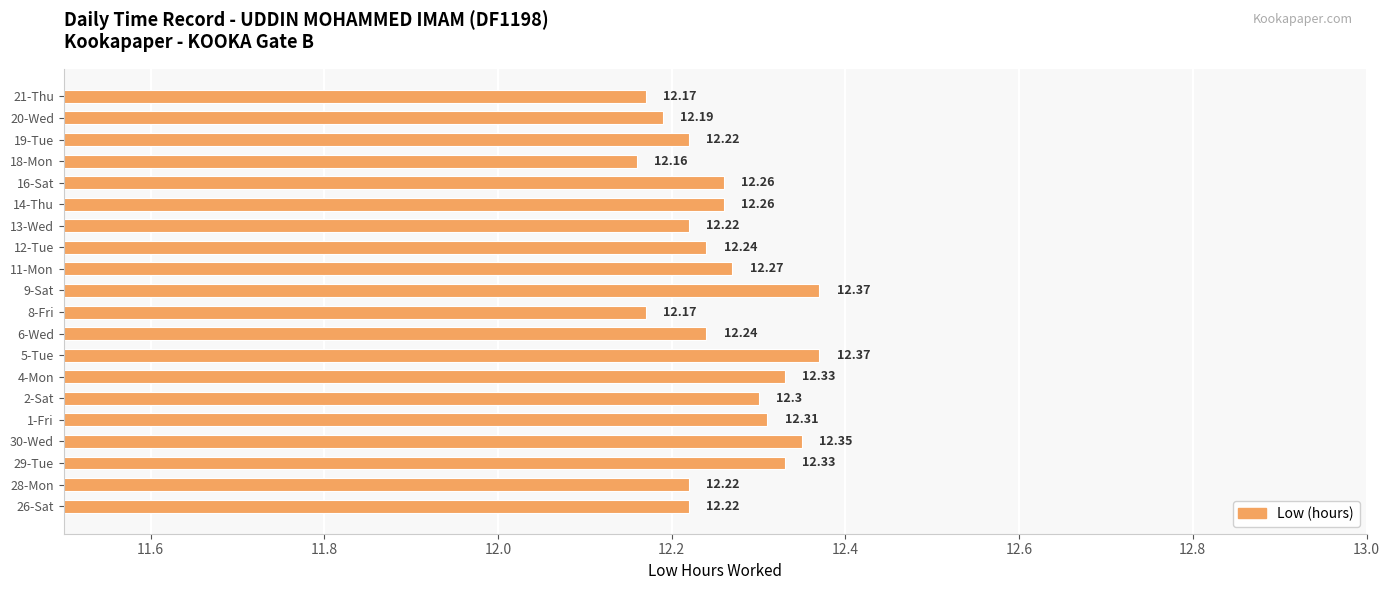

What is the sum of the values at 13-Wed and 14-Thu?

24.5